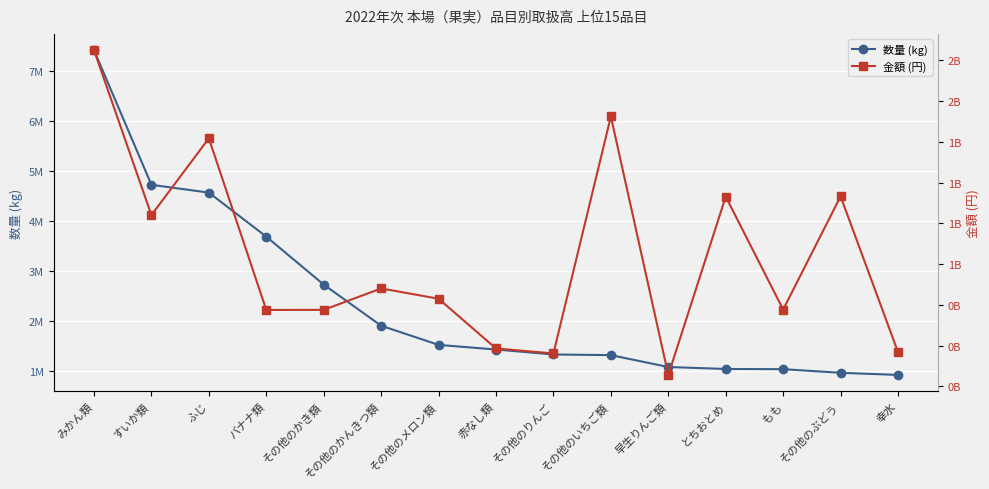

True or false: 金額 (円) and 数量 (kg) cross at least once.

False